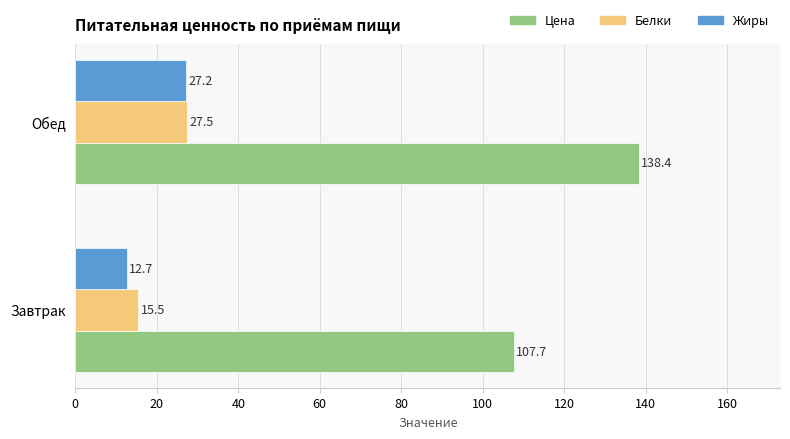

What is the average value of the Белки series?

21.5